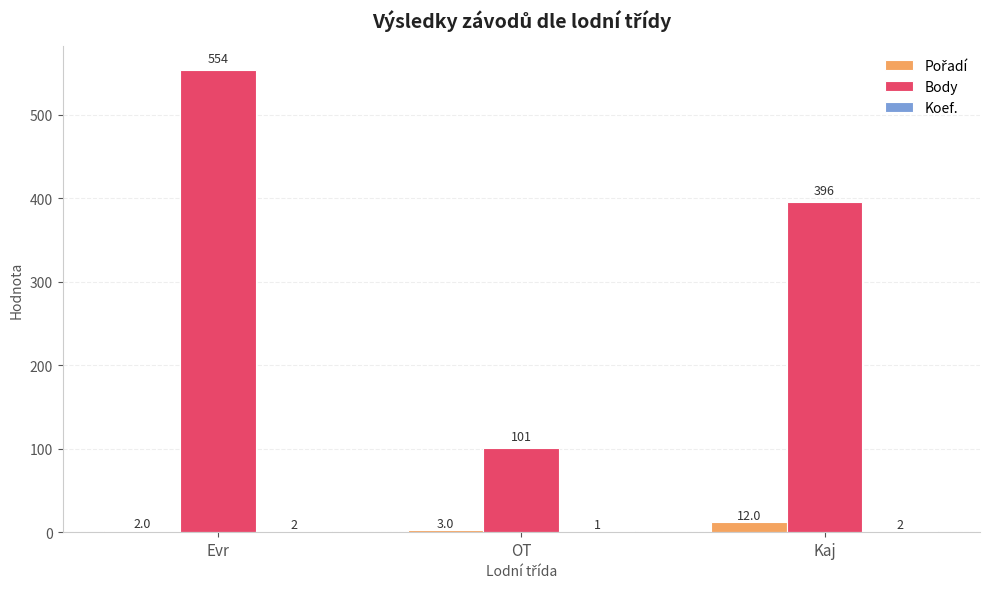

Count the number of data series in this chart.

3